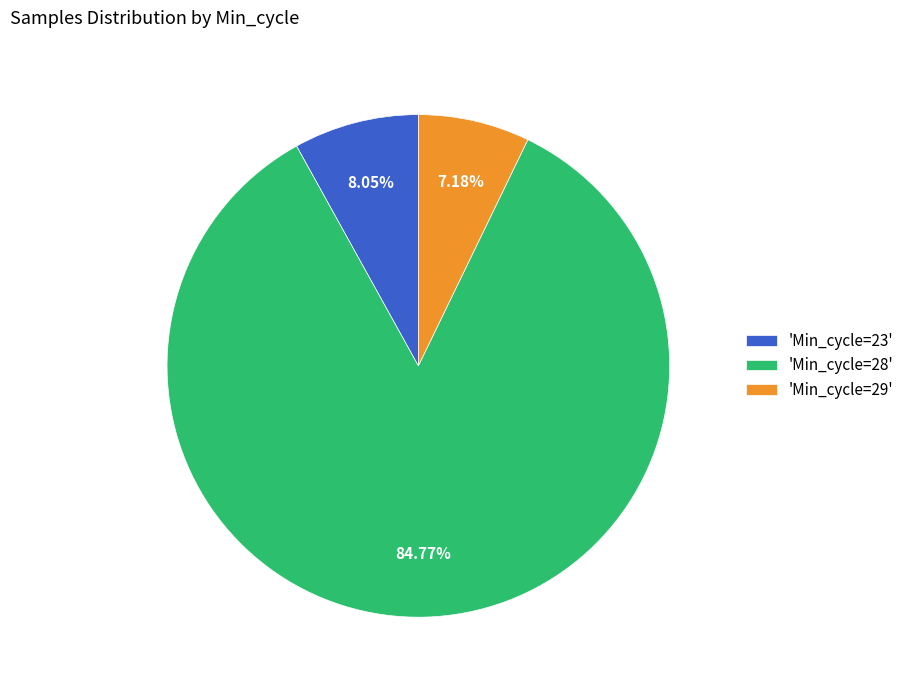

Rank the categories by value from highest to lowest.

'Min_cycle=28', 'Min_cycle=23', 'Min_cycle=29'